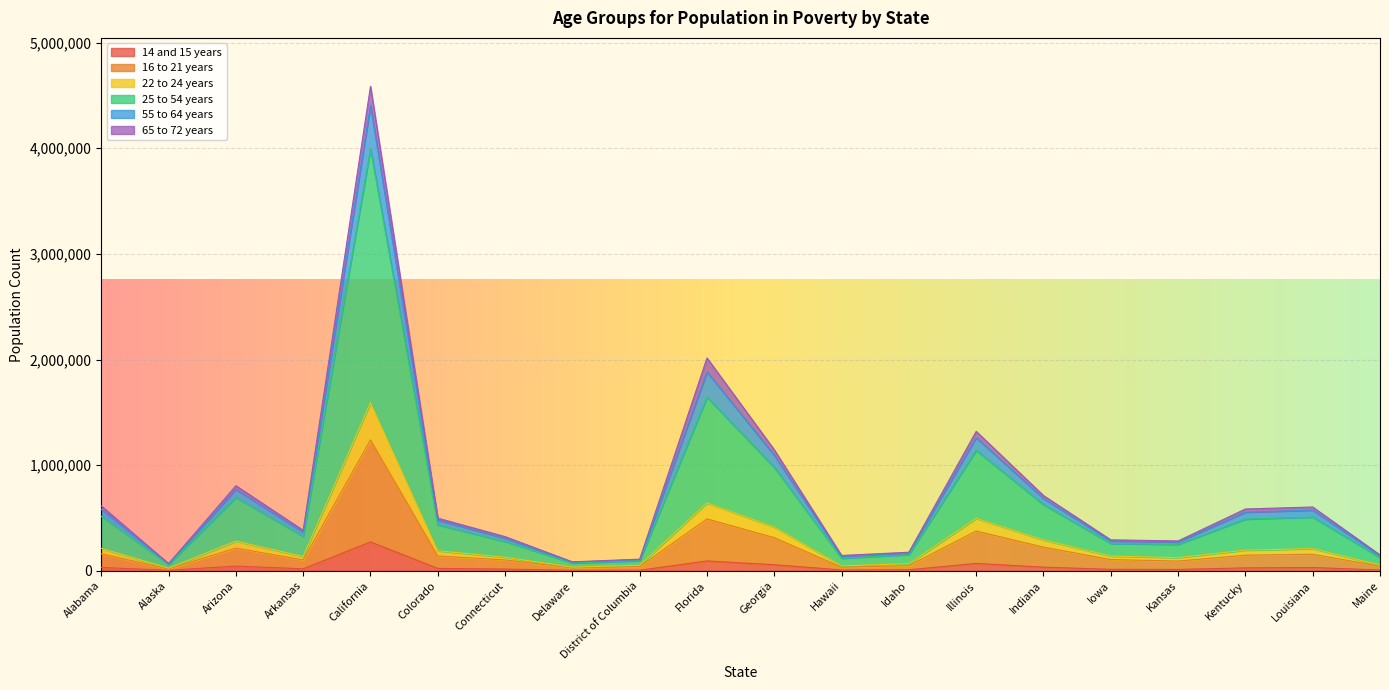

At which category is the sum across all series the highest?

California